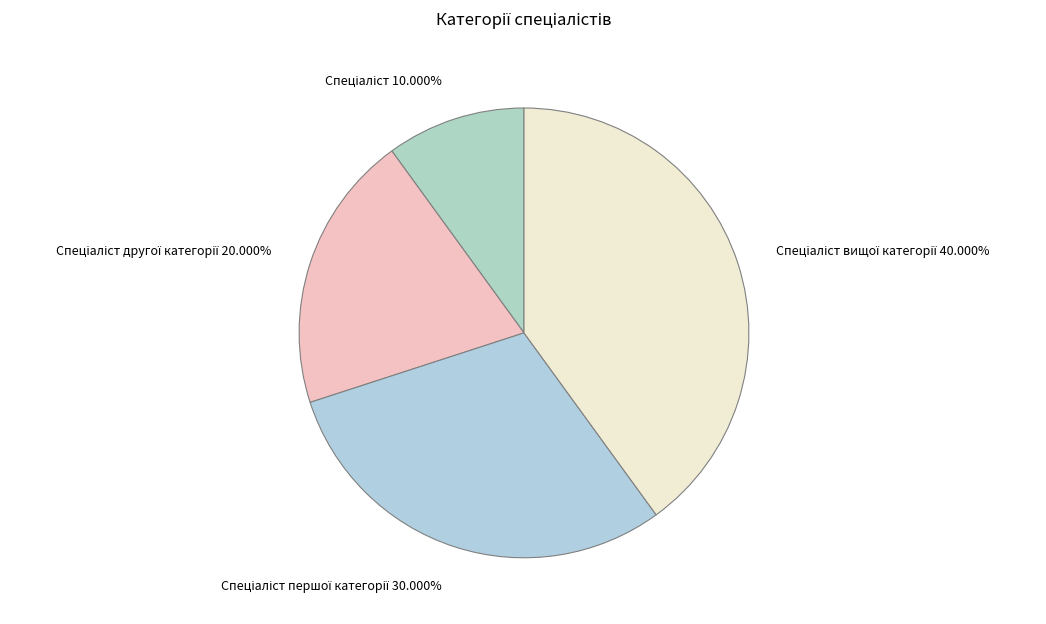

Is there a majority slice in this chart?

No